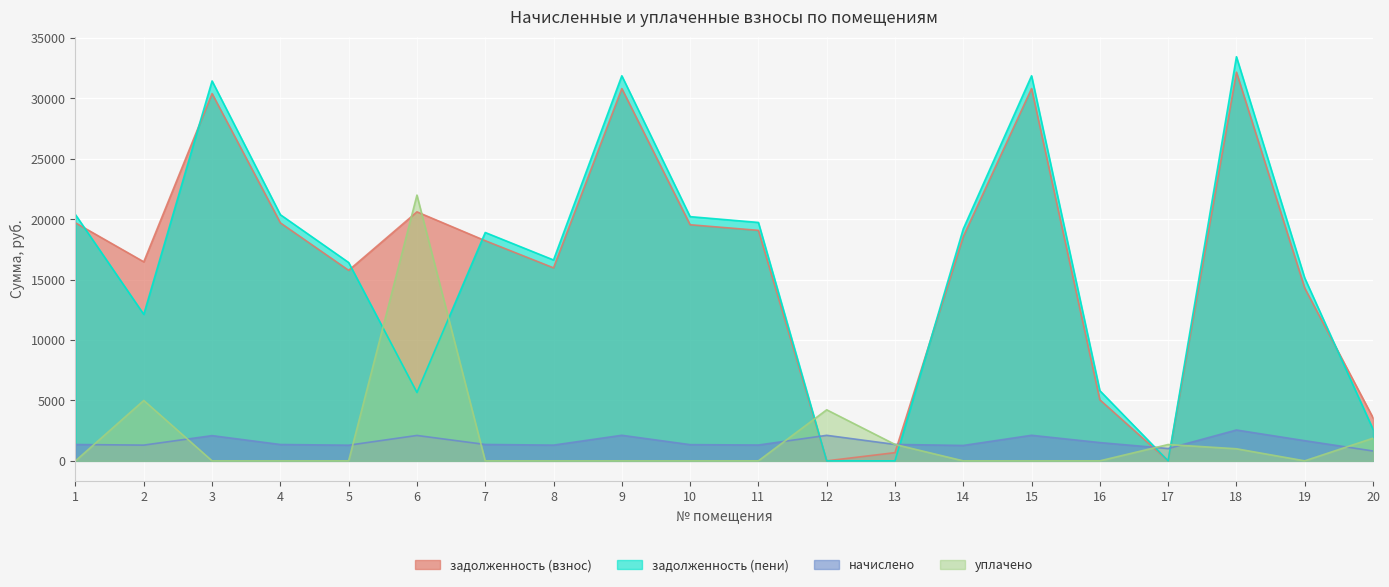

At which category does задолженность (взнос) reach its first local valley?

2